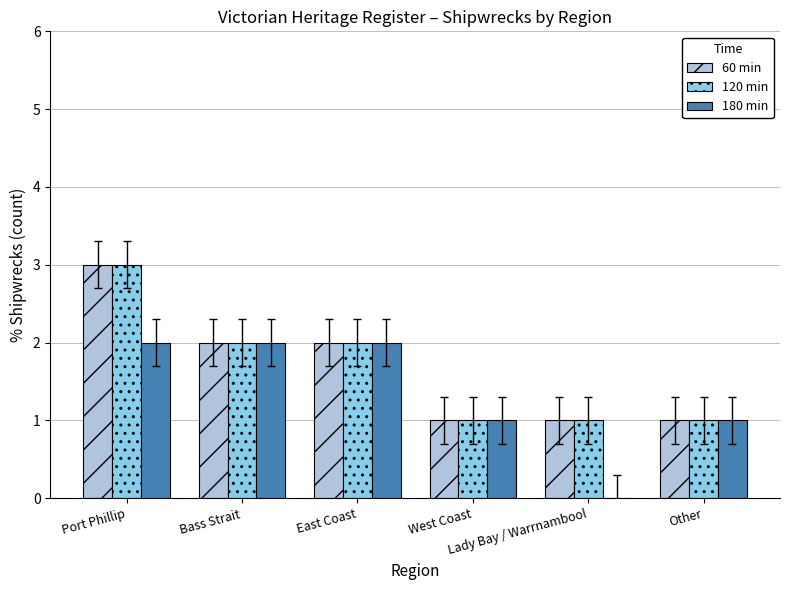

What is the difference between the 180 min values at East Coast and Lady Bay / Warrnambool?

2